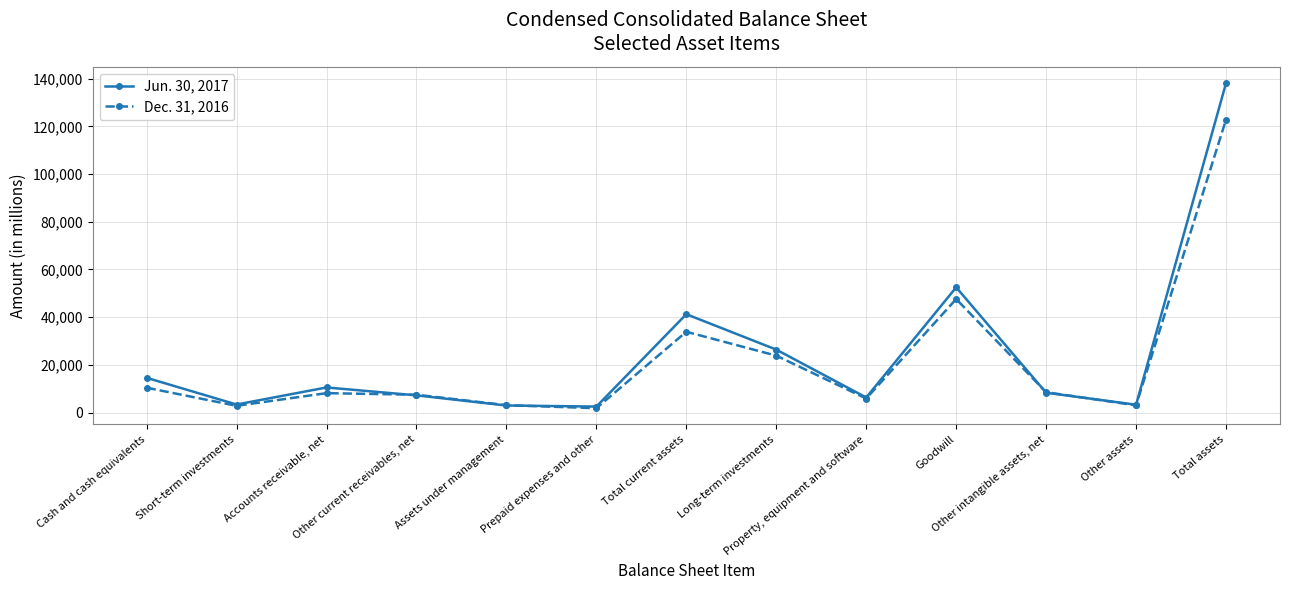

What is the average value of the Jun. 30, 2017 series?

24418